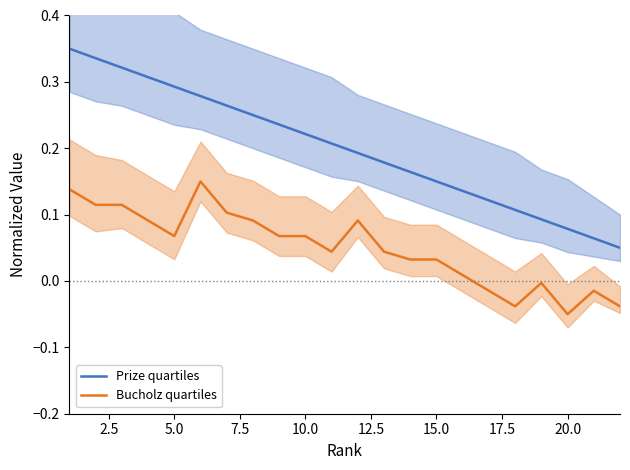

What is the smallest value displayed?

-0.1